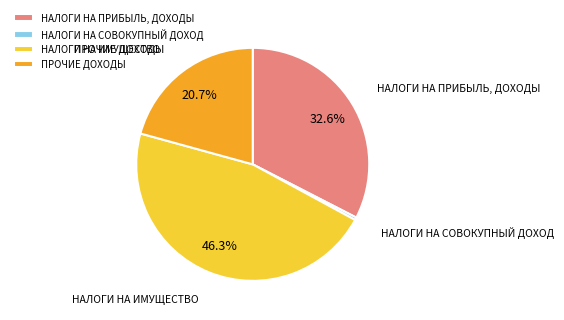

How many segments does this pie chart have?

4